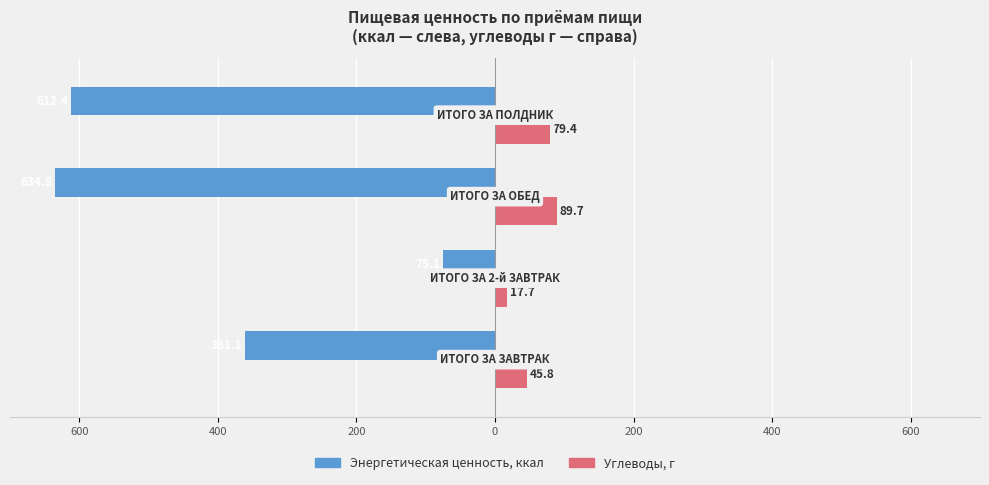

What are all the series names shown in the legend?

Энергетическая ценность, ккал, Углеводы, г